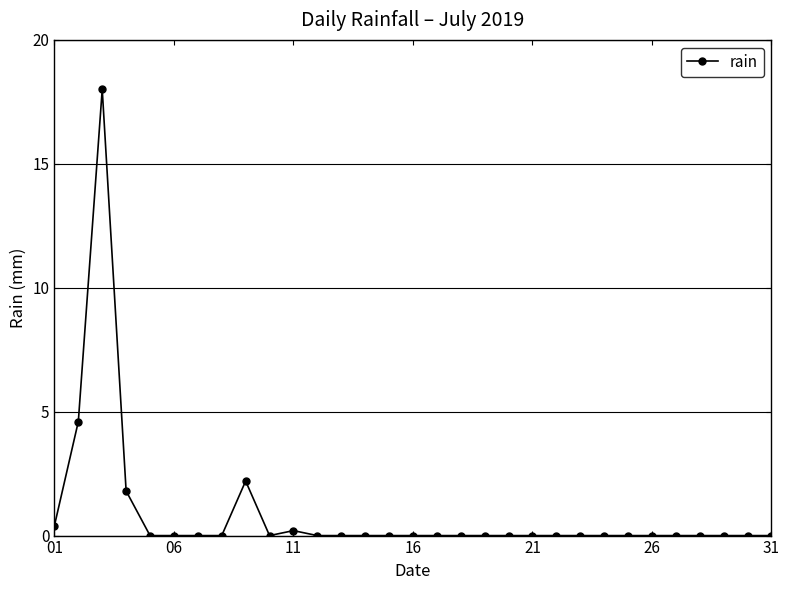

What is the average value?

0.9